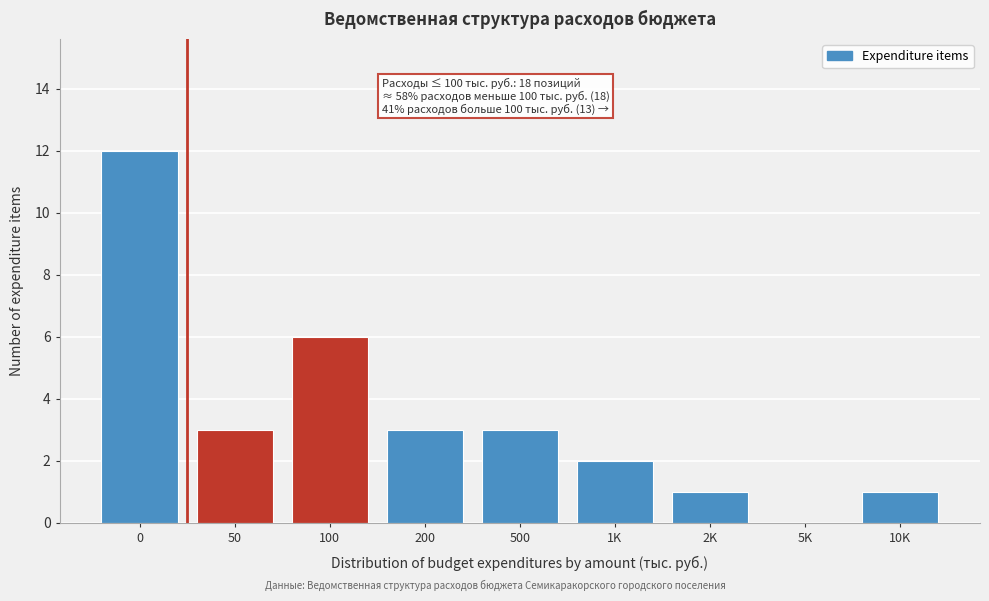

Reading left to right, extract all data points from this chart.

0=12	50=3	100=6	200=3	500=3	1K=2	2K=1	5K=0	10K=1